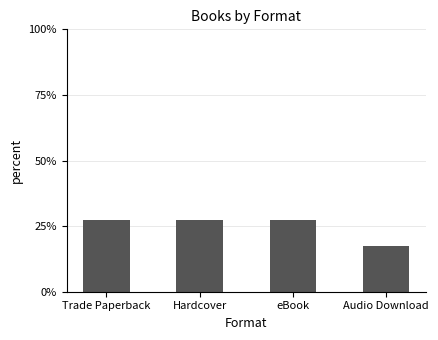

What is the average value?

25.0